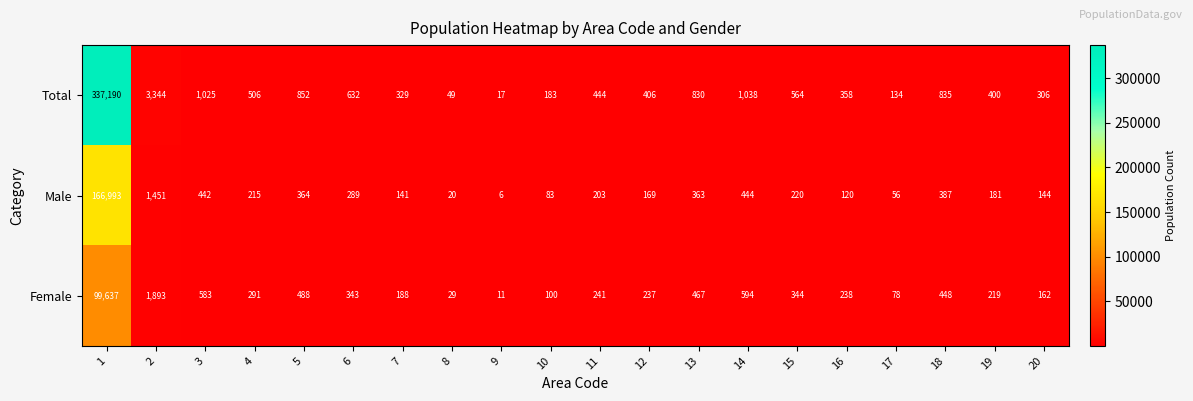

What is the minimum value shown in the chart?

6